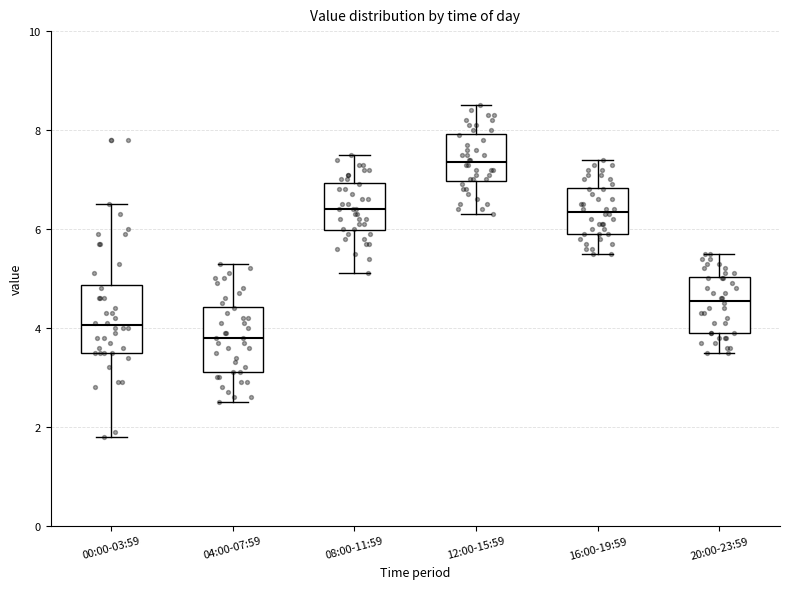

Reading left to right, transcribe this box plot: for each box, give where its median line is, the range the box spans, and where its two whiskers end, as read against the y-axis. The values are not printed on the chart, so give them approximately, as read against the axis.

00:00-03:59: median 4.0, box 3.6 to 4.8, whiskers 1.8 to 6.6
04:00-07:59: median 3.8, box 3.2 to 4.4, whiskers 2.6 to 5.4
08:00-11:59: median 6.4, box 6.0 to 7.0, whiskers 5.2 to 7.6
12:00-15:59: median 7.4, box 7.0 to 8.0, whiskers 6.4 to 8.6
16:00-19:59: median 6.4, box 6.0 to 6.8, whiskers 5.6 to 7.4
20:00-23:59: median 4.6, box 4.0 to 5.0, whiskers 3.6 to 5.6